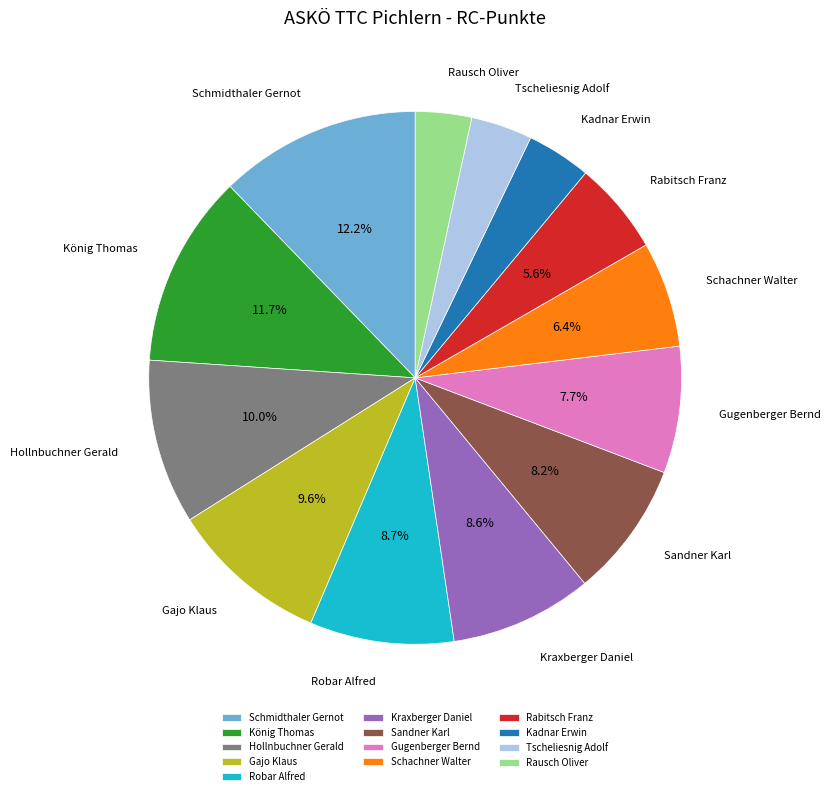

What portion of the pie excludes Robar Alfred?

91.3%